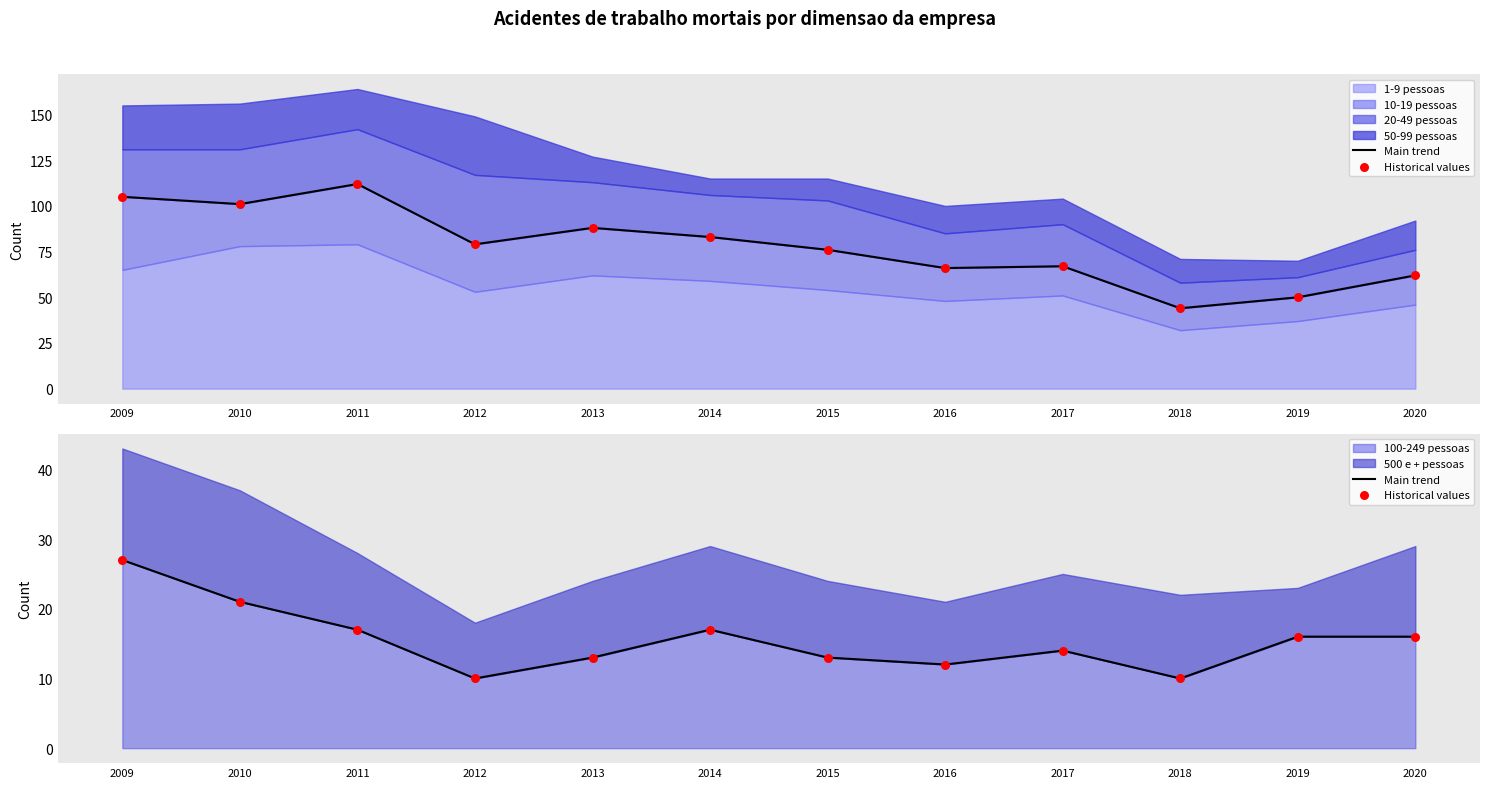

Which series has the largest total across all categories?

Main trend